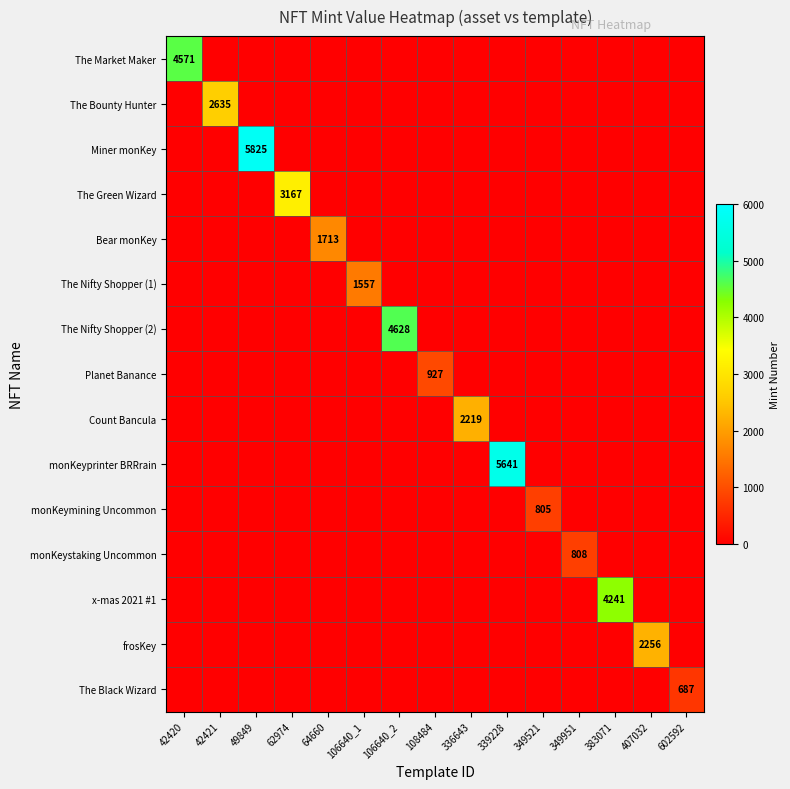

Which series changed the most between 62974 and 336643?

The Green Wizard